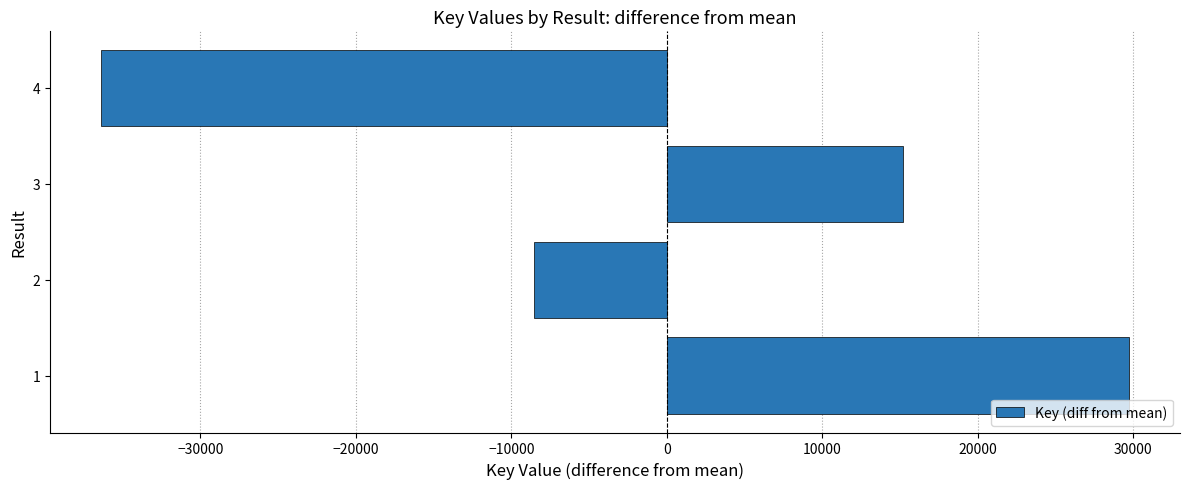

Which label corresponds to the smallest value in the chart?

4